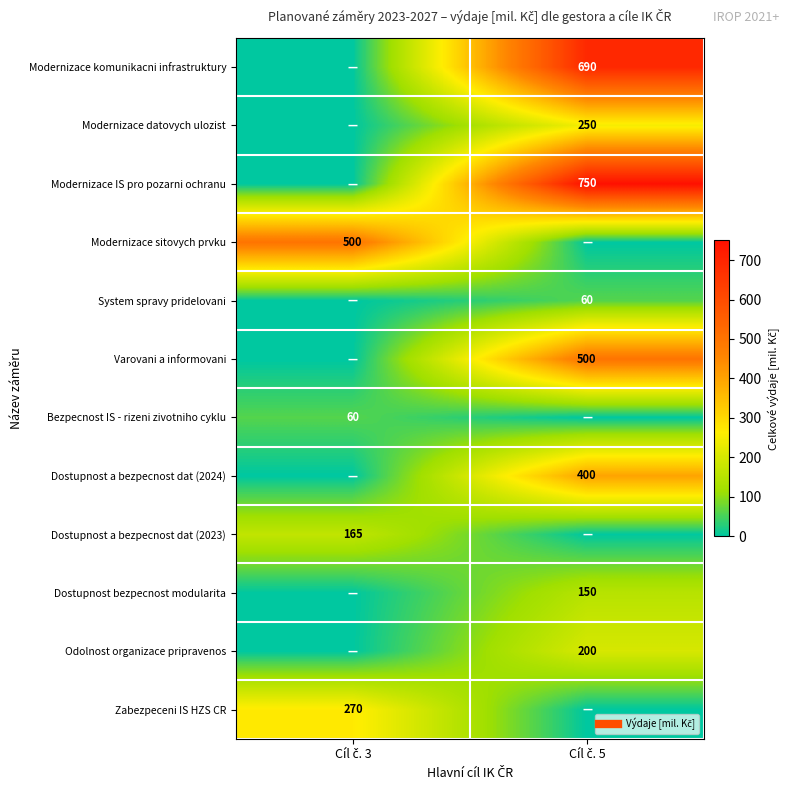

The Dostupnost a bezpecnost dat (2023) series shows 165 at Cíl č. 3. True or false?

True